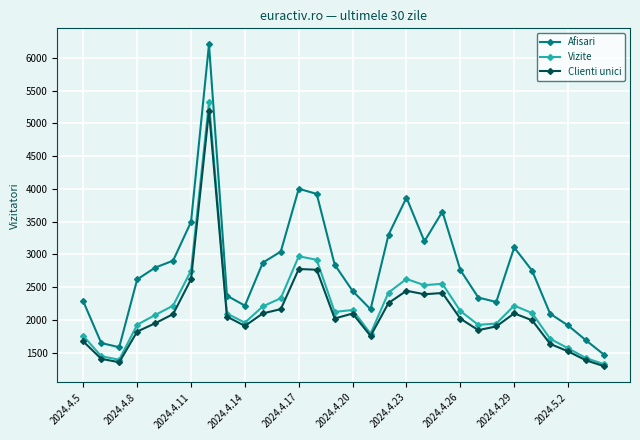

What is the maximum value shown in the chart?

6203